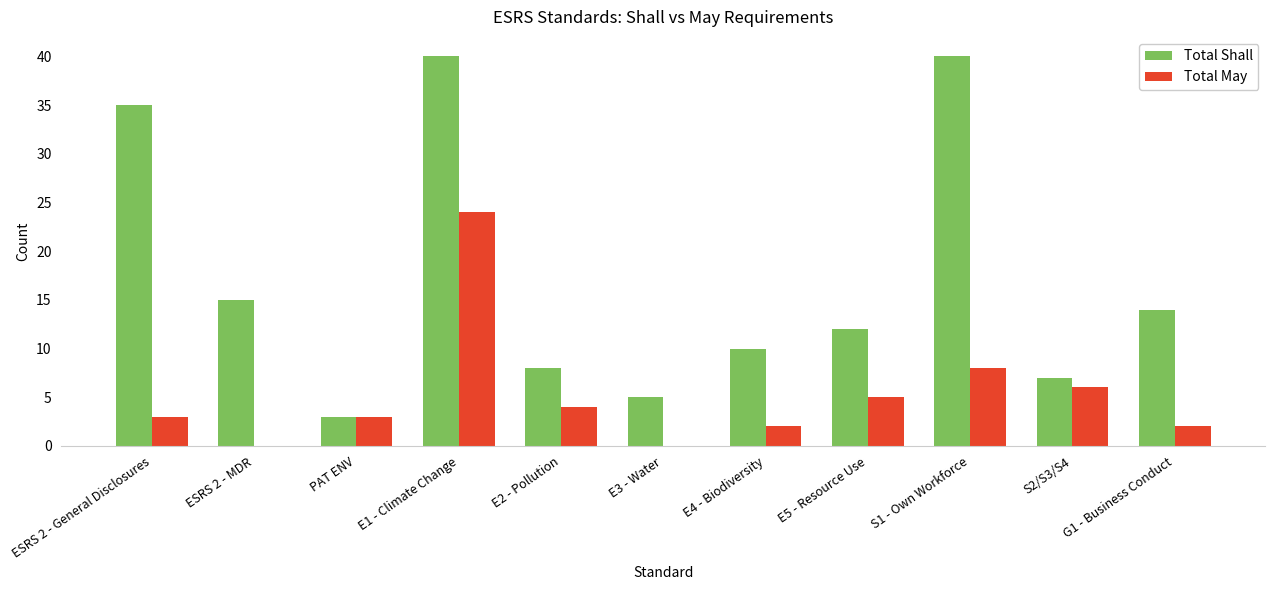

What is the greatest value displayed?

40